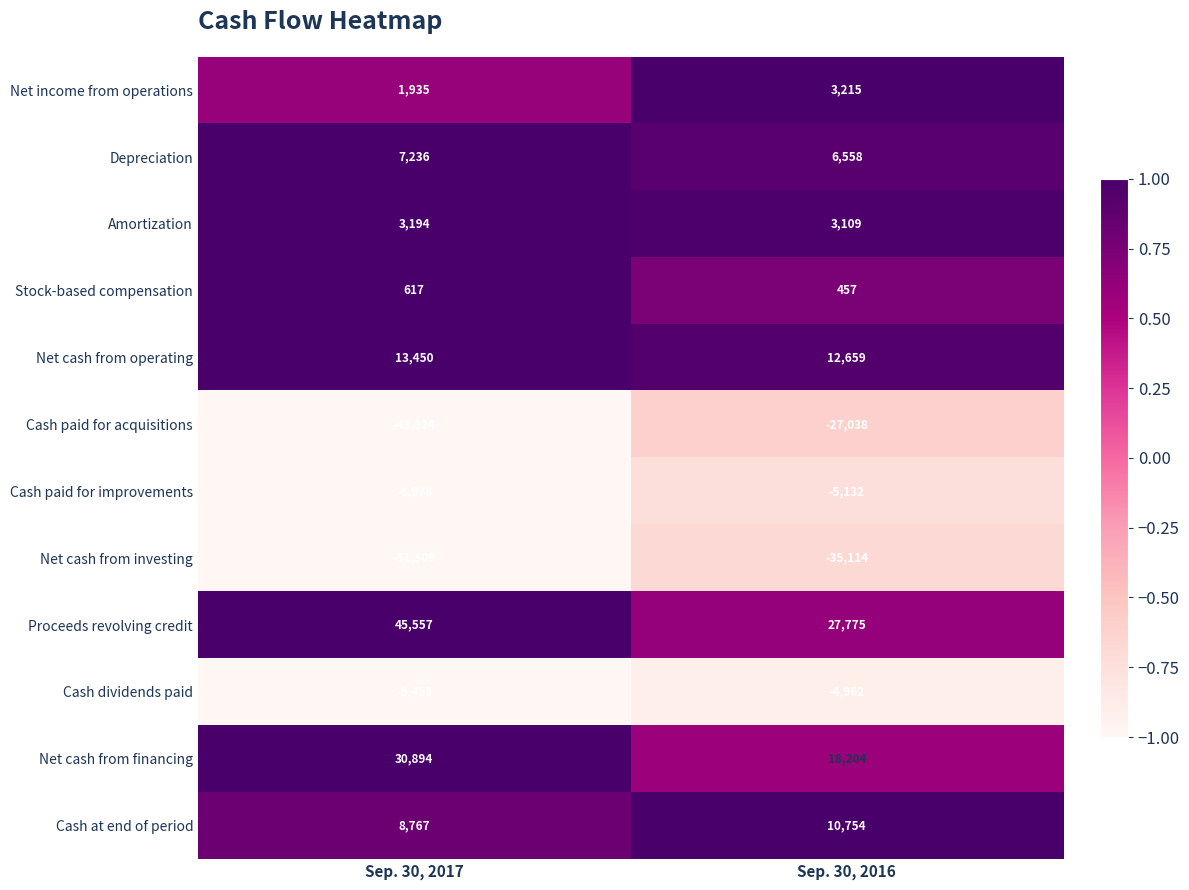

How many data points in Cash paid for improvements are less than -5132?

1